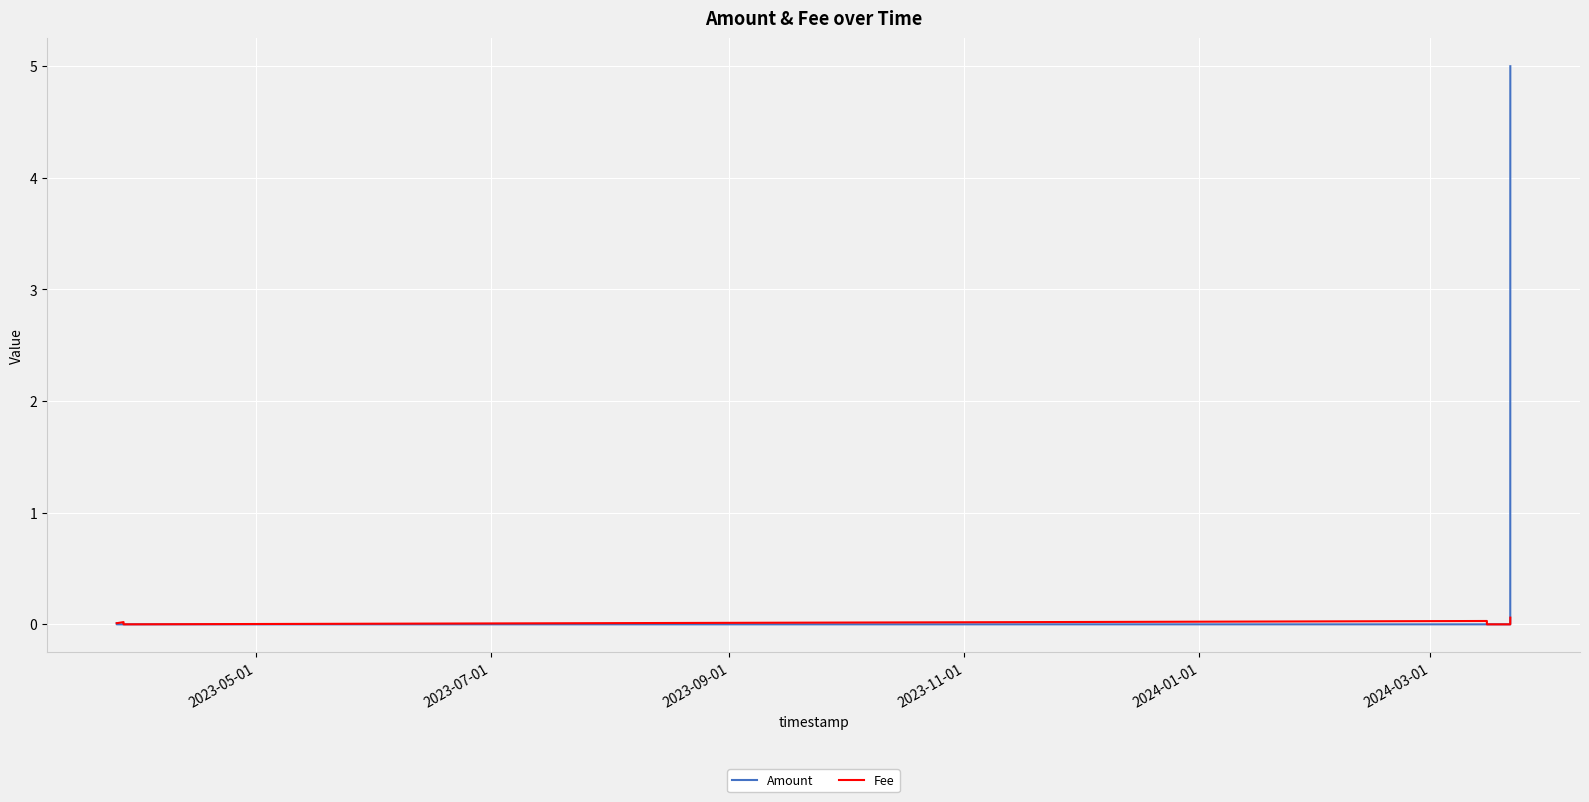

Is this an area chart (filled region under the line)?

No